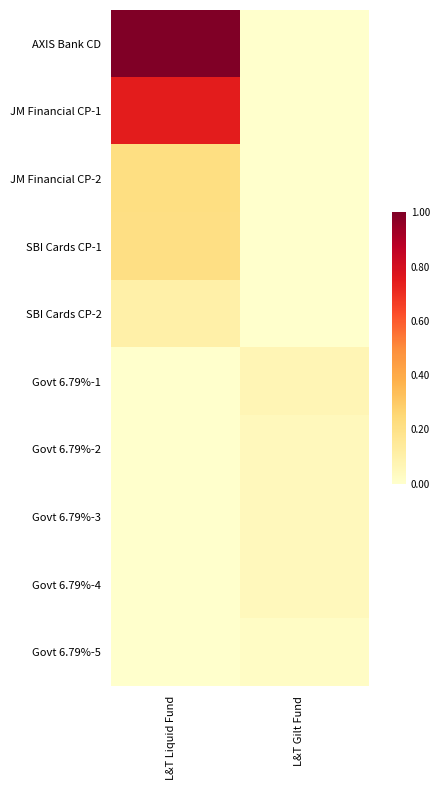

At which category is the sum across all series the highest?

L&T Liquid Fund